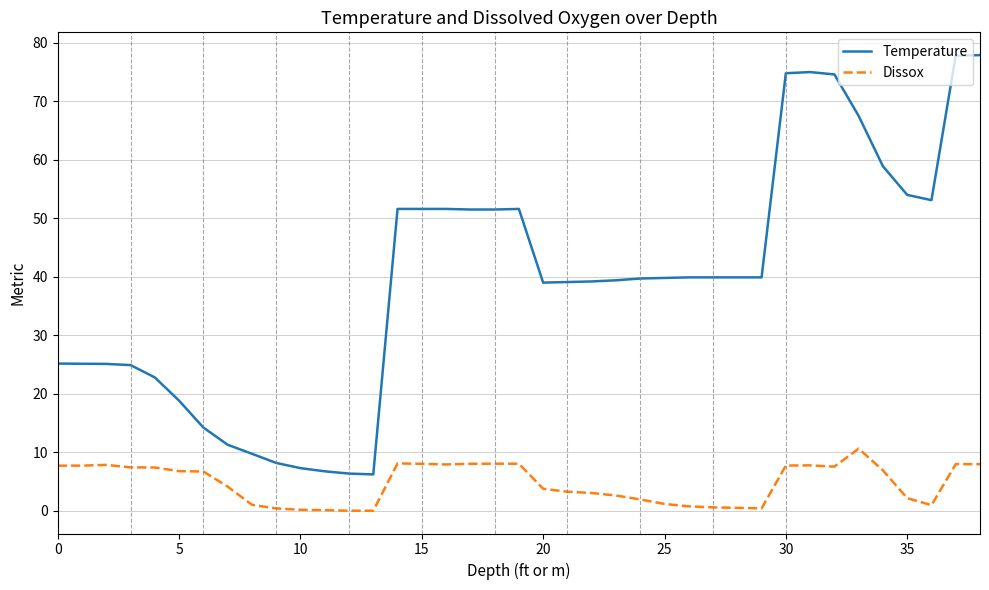

What is the maximum value shown in the chart?

77.9